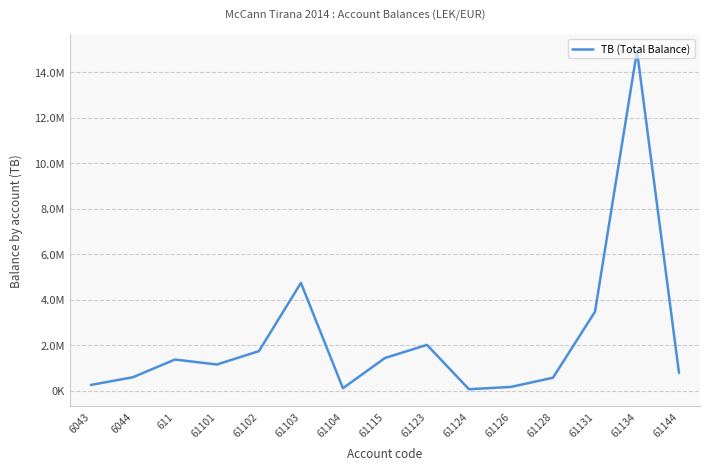

Approximately how many times larger is the value at 61126 compared to 61101?

0.1